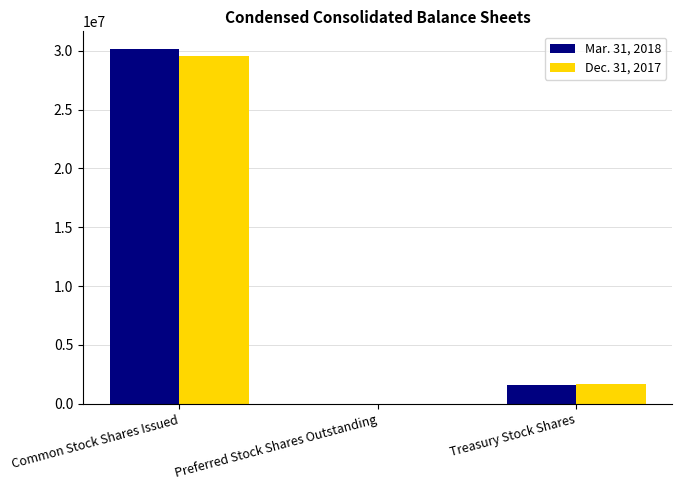

What are all the series names shown in the legend?

Mar. 31, 2018, Dec. 31, 2017